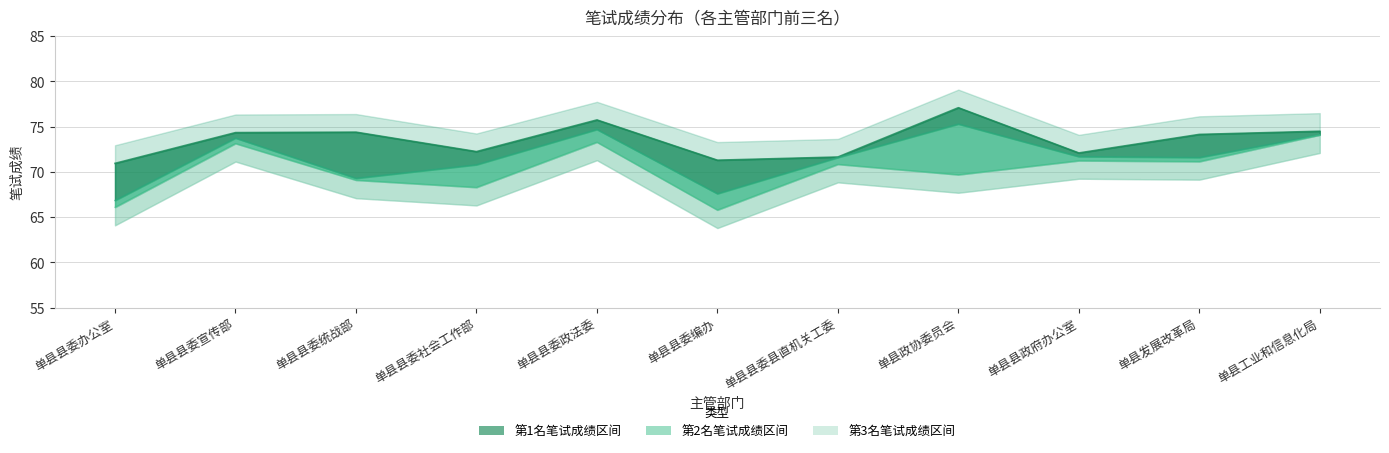

Which series changed the most between 单县县委办公室 and 单县县委宣传部?

笔试成绩(rank3)